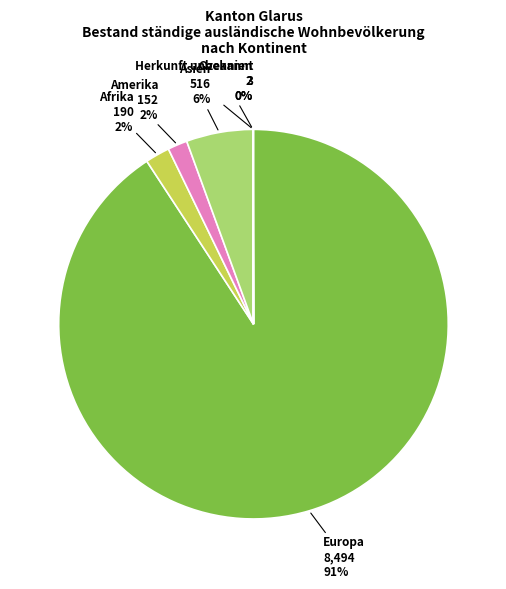

Which slice represents more than half of the pie?

Europa